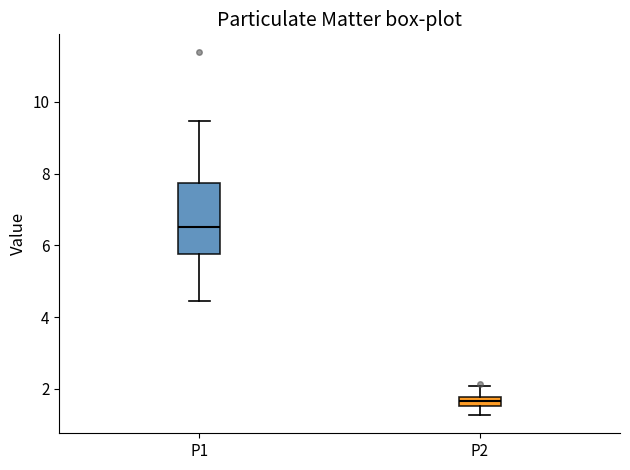

Which box has the highest median line?

P1